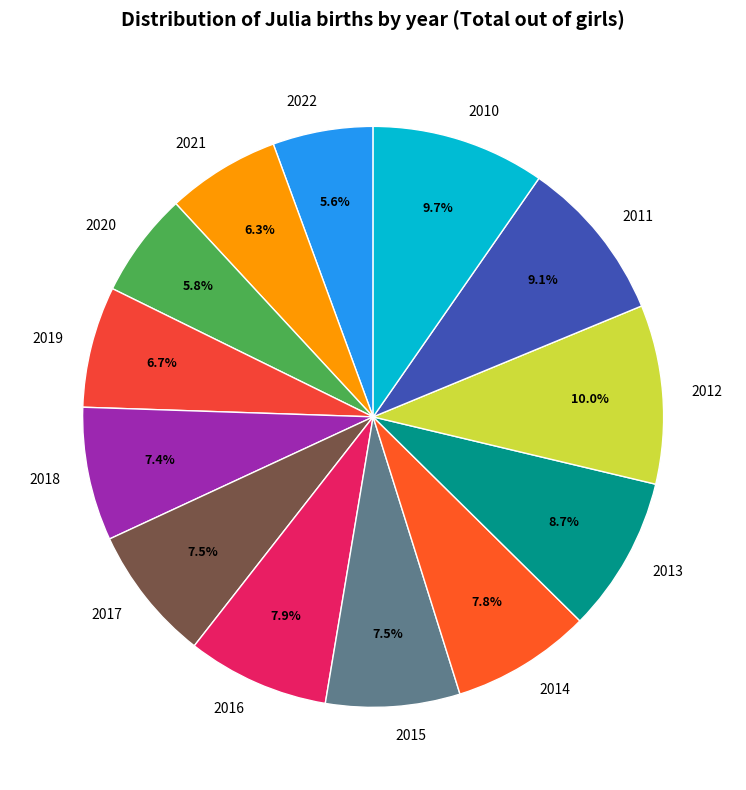

To the nearest percent, what is the combined percentage of 2010 and 2012?

20%